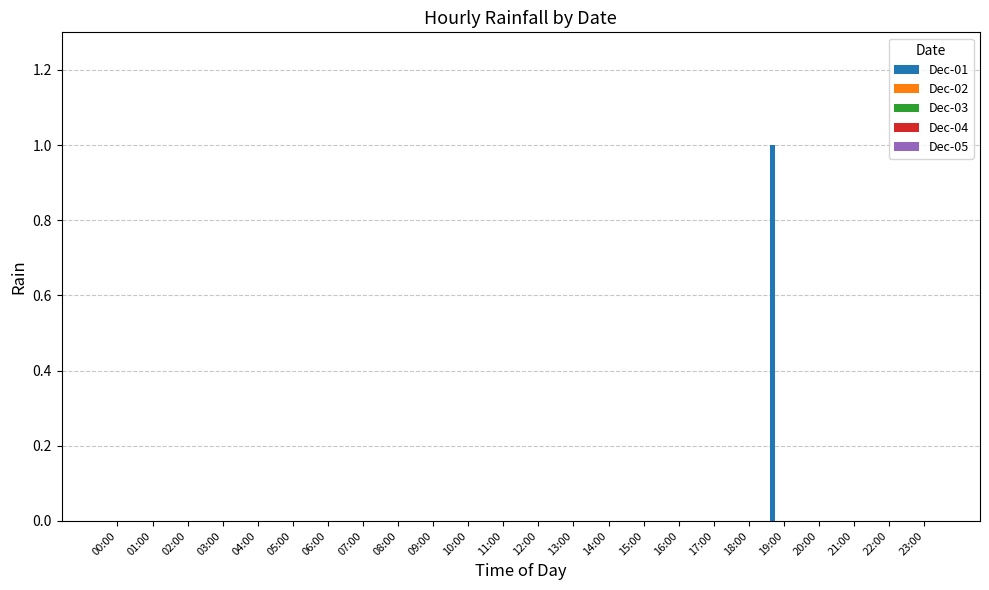

How many categories are shown in the chart?

24